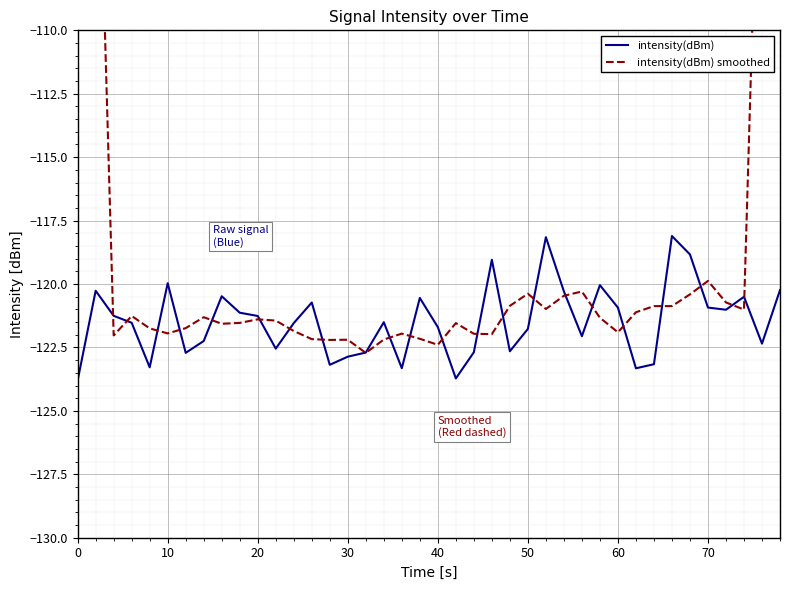

The value of intensity(dBm) at 30 is -77.4. True or false?

False